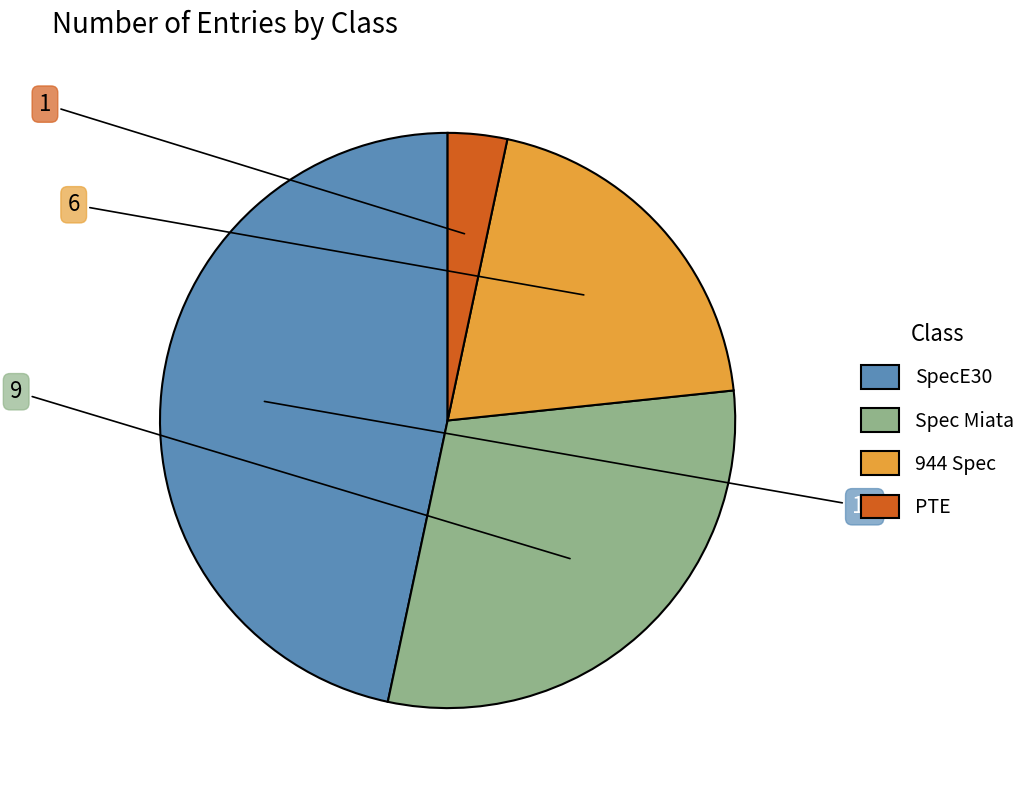

Which category has the smallest portion of the pie?

PTE